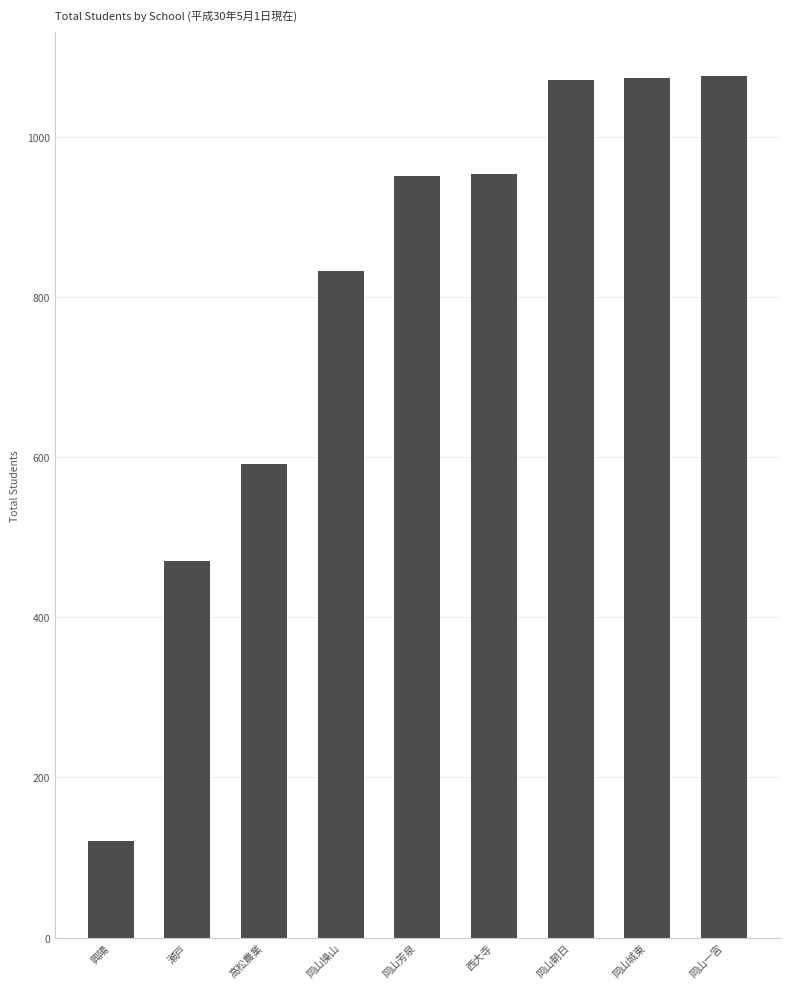

Count the number of categories in the chart.

9